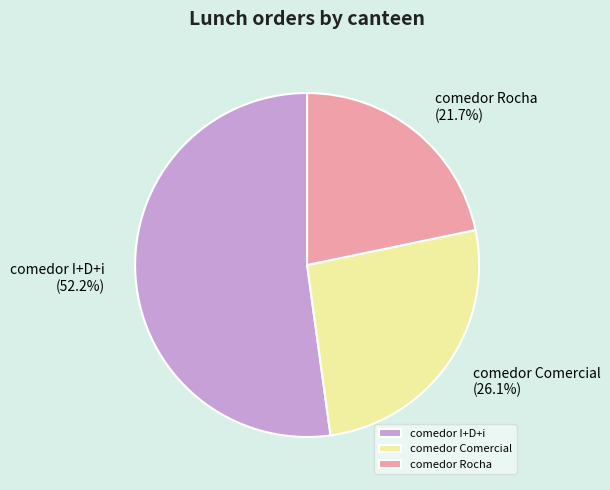

Is there any slice that represents more than half of the pie?

Yes